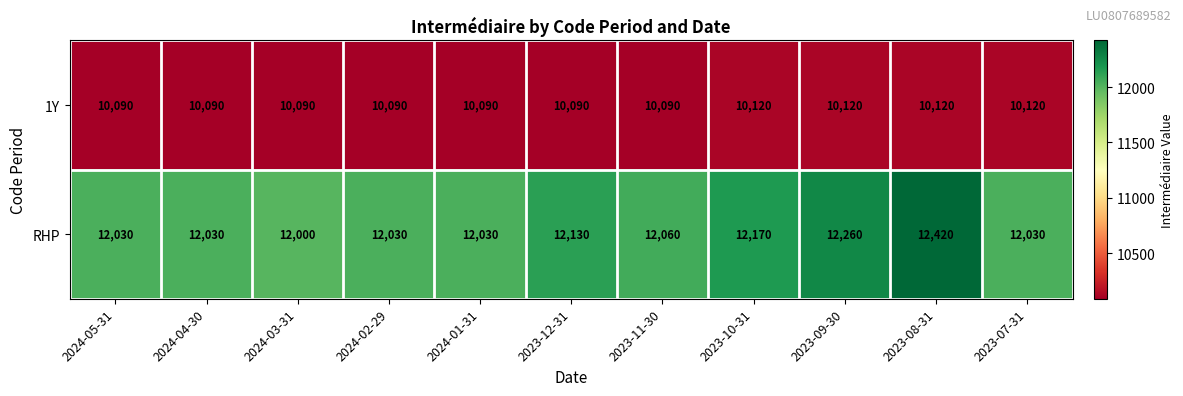

Read the 1Y value at 2024-04-30.

10090